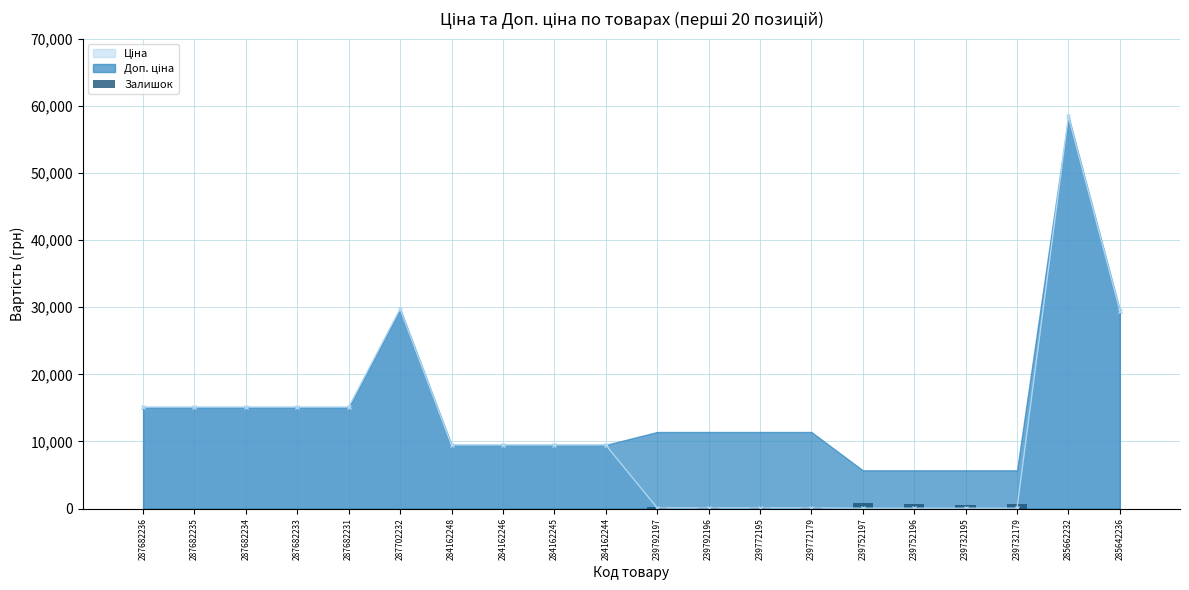

Are the bars horizontal?

No